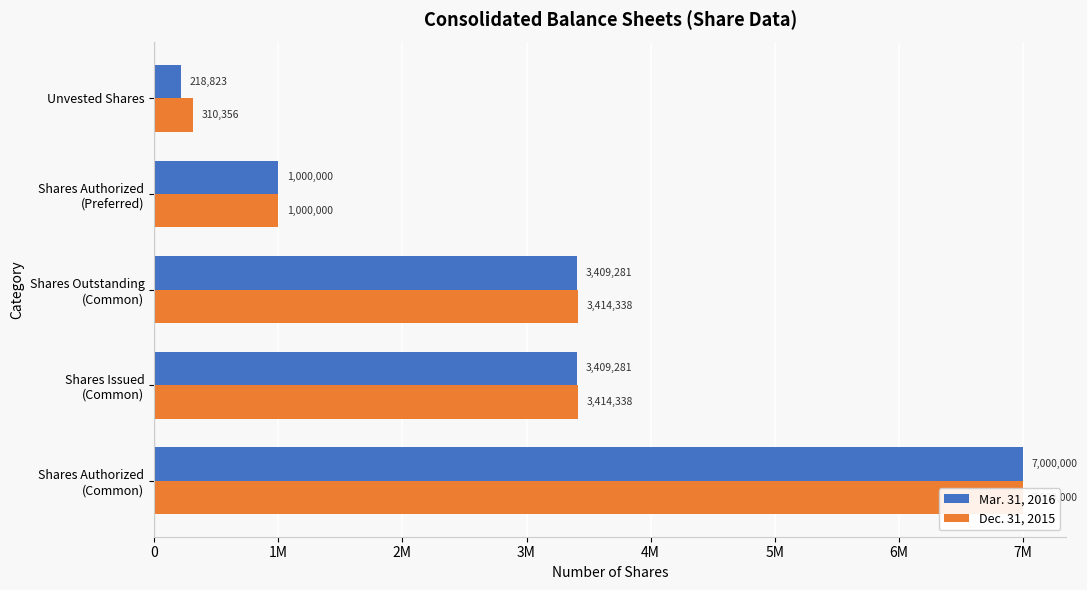

Are the bars grouped side by side (vs. stacked)?

Yes